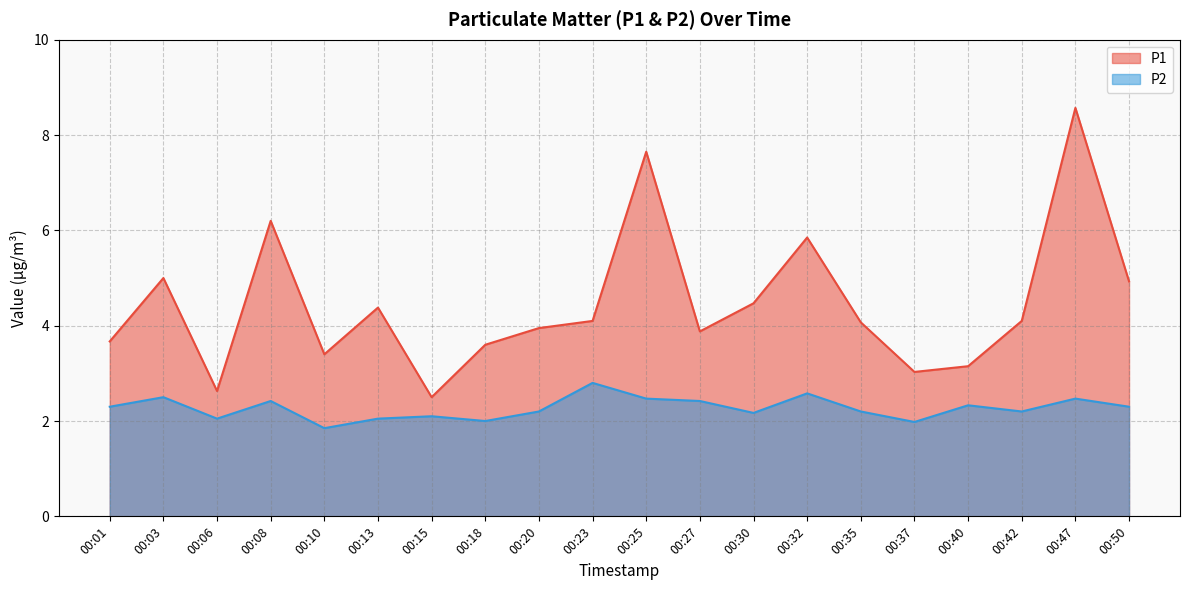

What are all the series names shown in the legend?

P1, P2